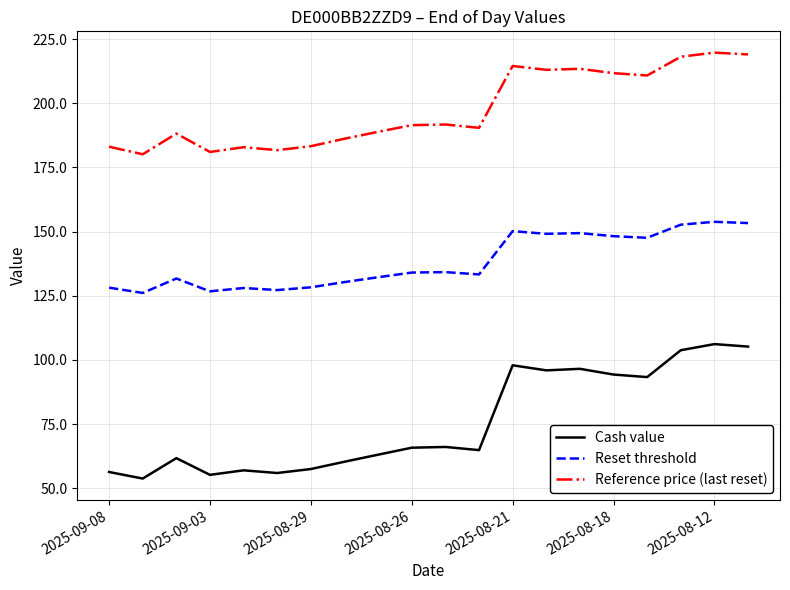

What is the maximum value shown in the chart?

219.7